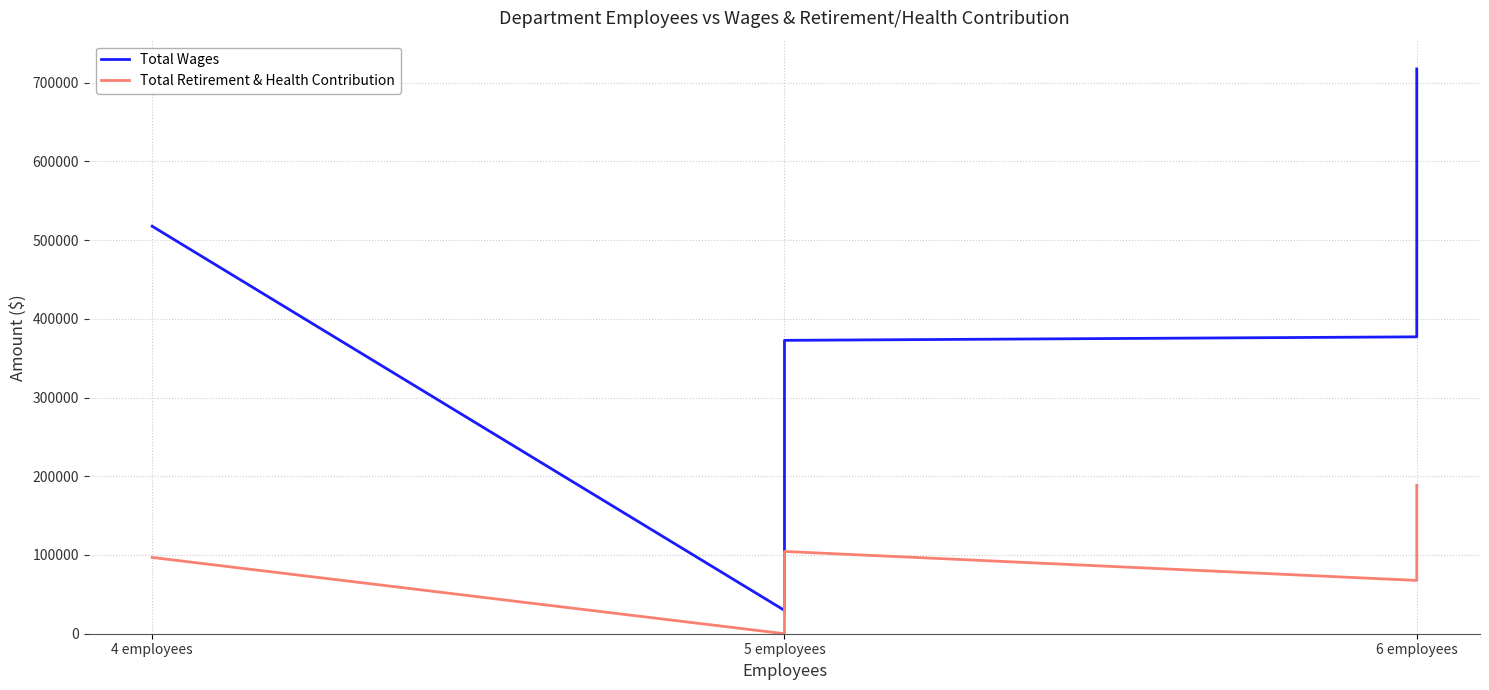

True or false: Total Wages and Total Retirement & Health Contribution intersect in this chart.

False